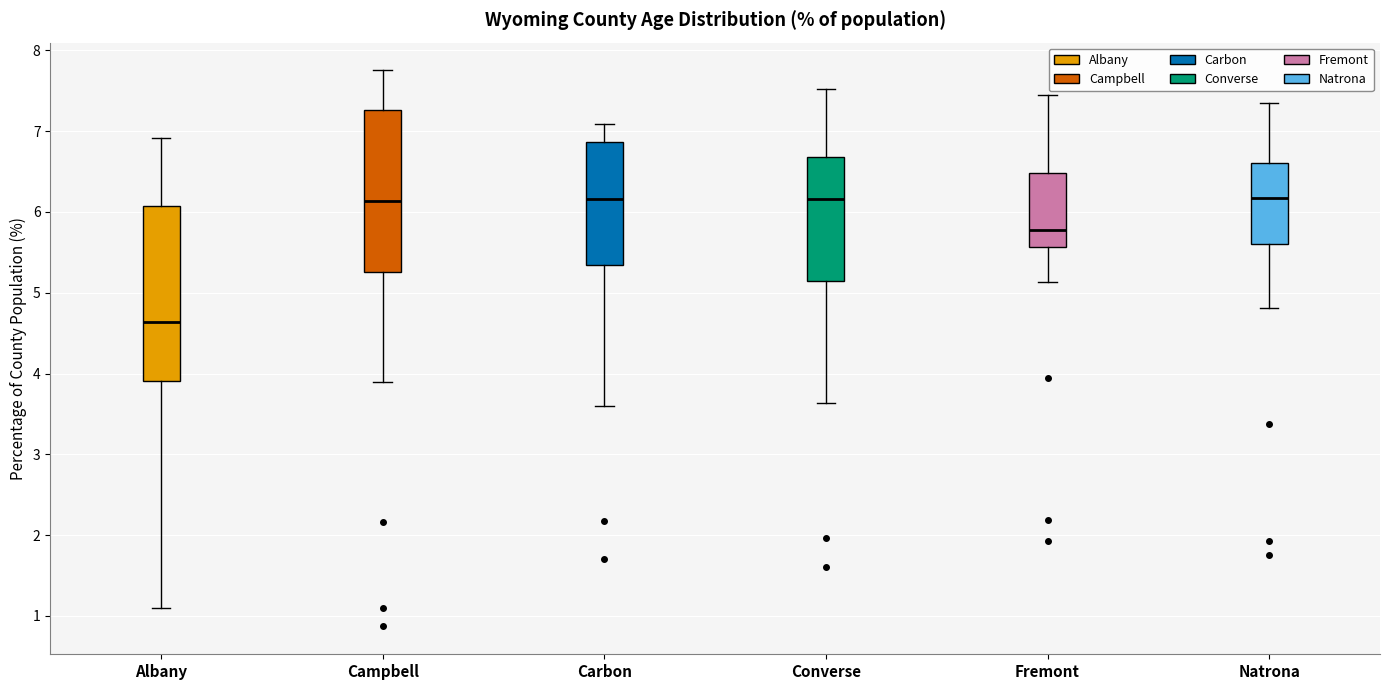

Where is the lower edge of the box for Fremont on the y-axis? The values are not printed on the chart, so give them approximately, as read against the axis.

5.6